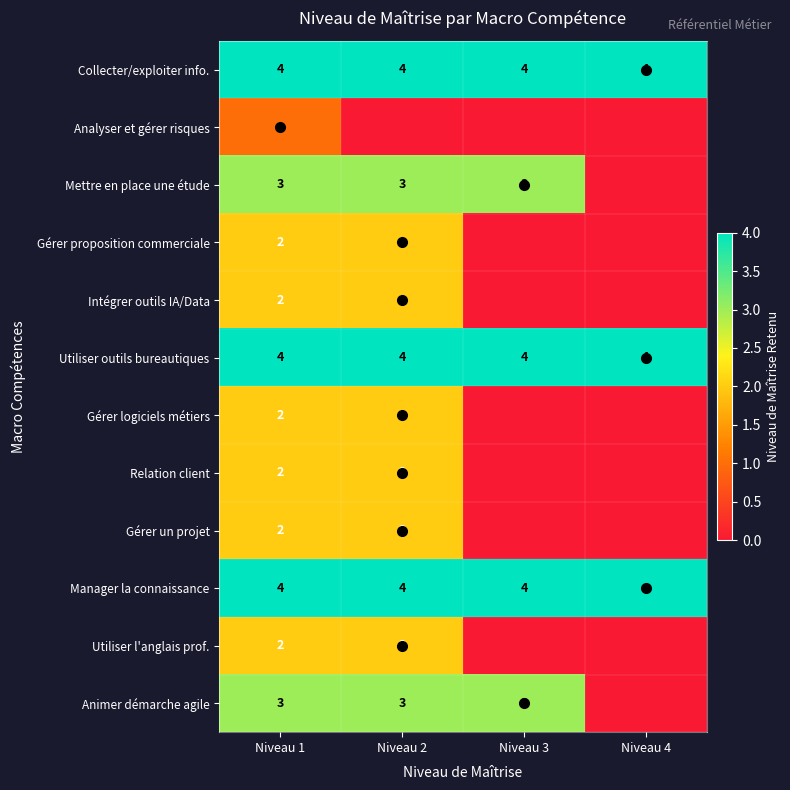

The Gérer un projet series shows 3 at Niveau 2. True or false?

False